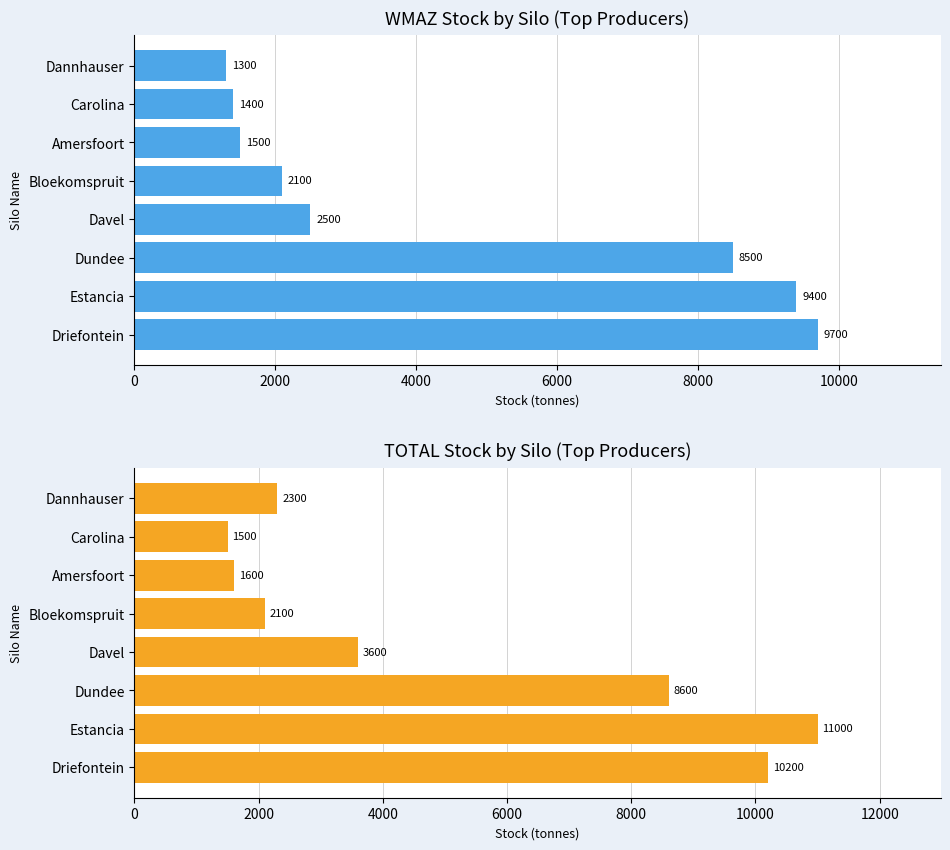

What are all the series names shown in the legend?

WMAZ, TOTAL